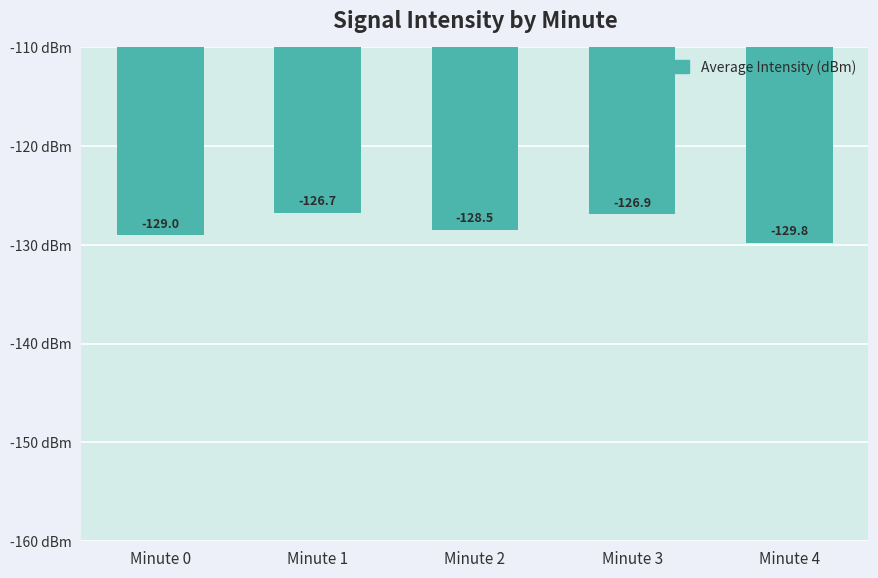

Reading right to left, what are all the values shown in this chart?

Minute 4=-129.8	Minute 3=-126.9	Minute 2=-128.5	Minute 1=-126.7	Minute 0=-129.0